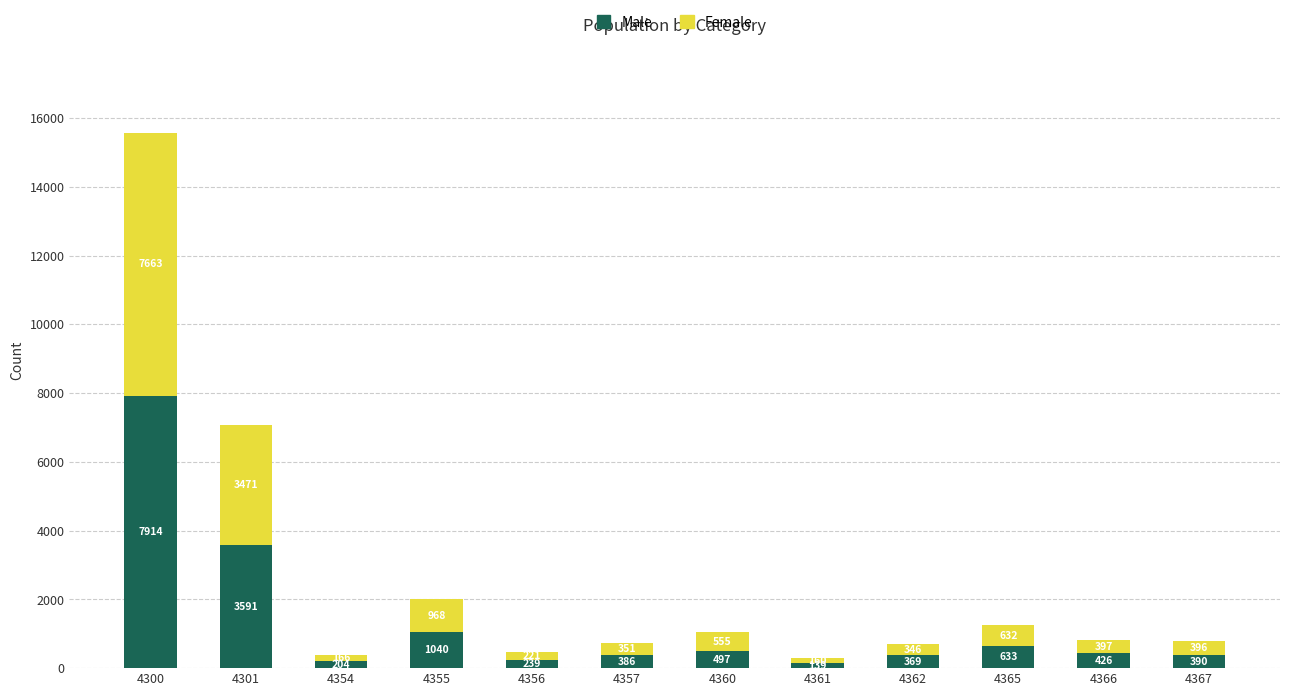

What is the maximum value for Male?

7914